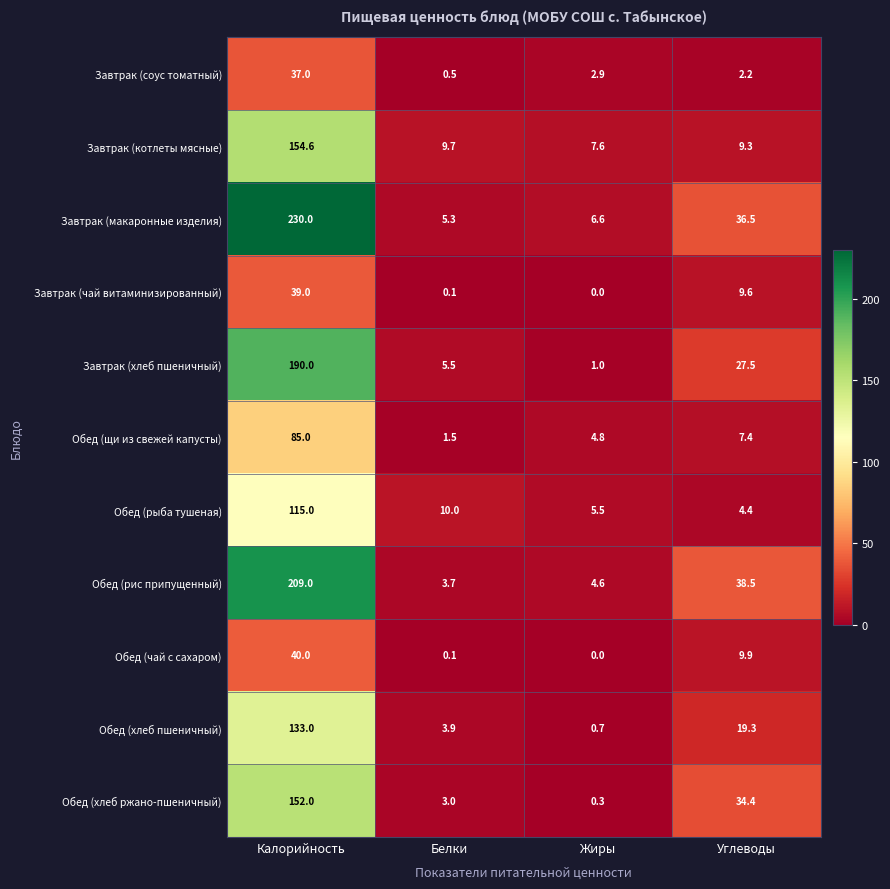

Which category has the highest value across all series?

Калорийность